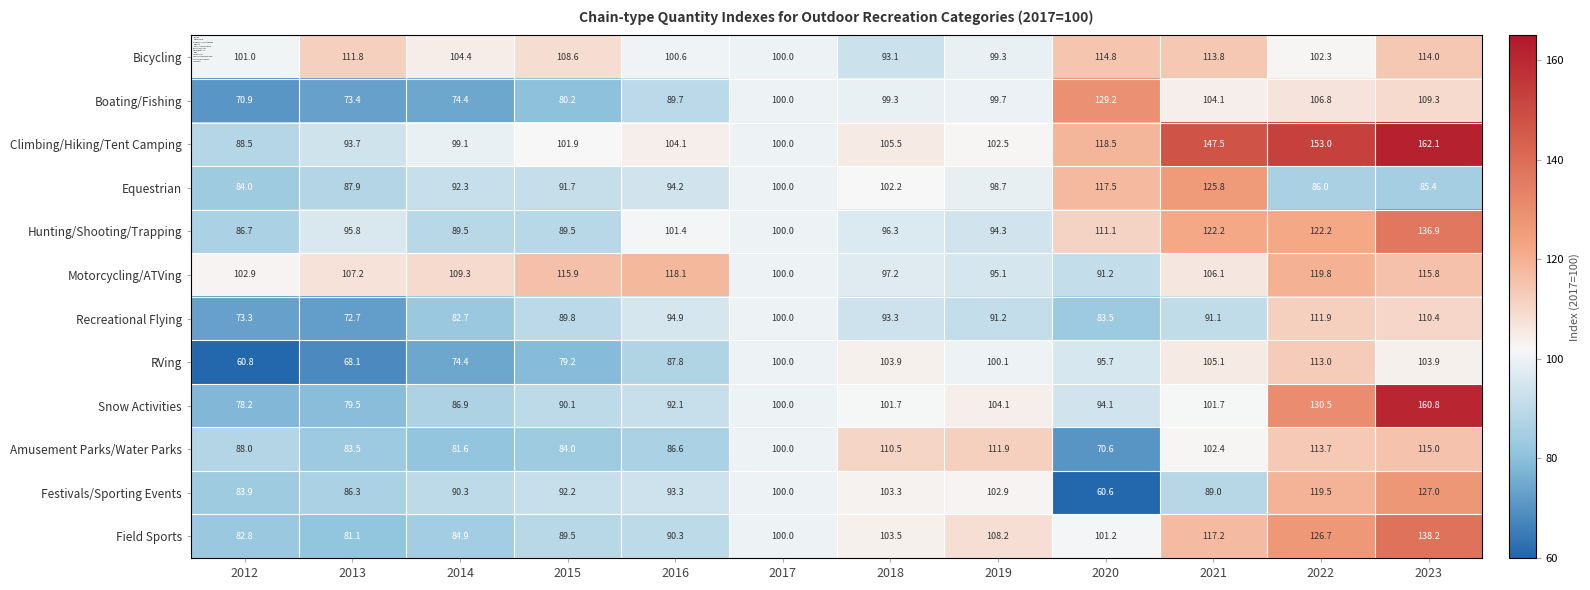

Is it true that Climbing/Hiking/Tent Camping equals 69.8 at 2017?

False